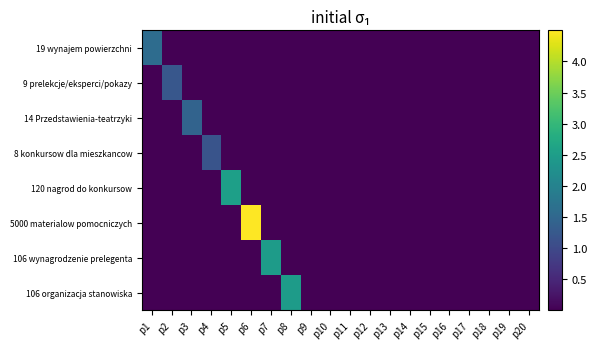

Rank the series at p10 from highest to lowest value.

19 wynajem powierzchni, 9 prelekcje/eksperci/pokazy, 14 Przedstawienia-teatrzyki, 8 konkursow dla mieszkancow, 120 nagrod do konkursow, 5000 materialow pomocniczych, 106 wynagrodzenie prelegenta, 106 organizacja stanowiska